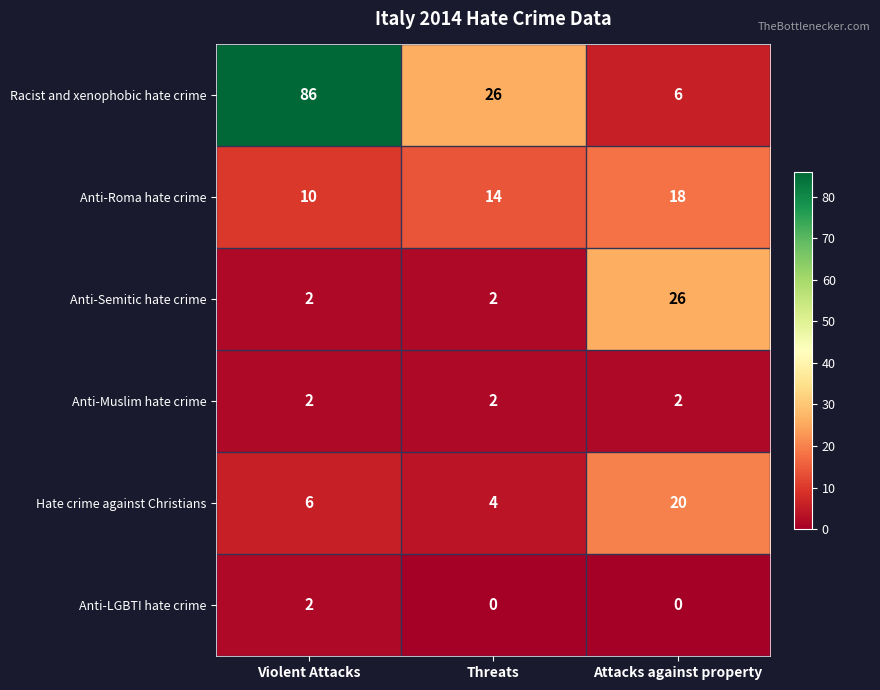

List the labels in order of Hate crime against Christians value, largest first.

Attacks against property, Violent Attacks, Threats